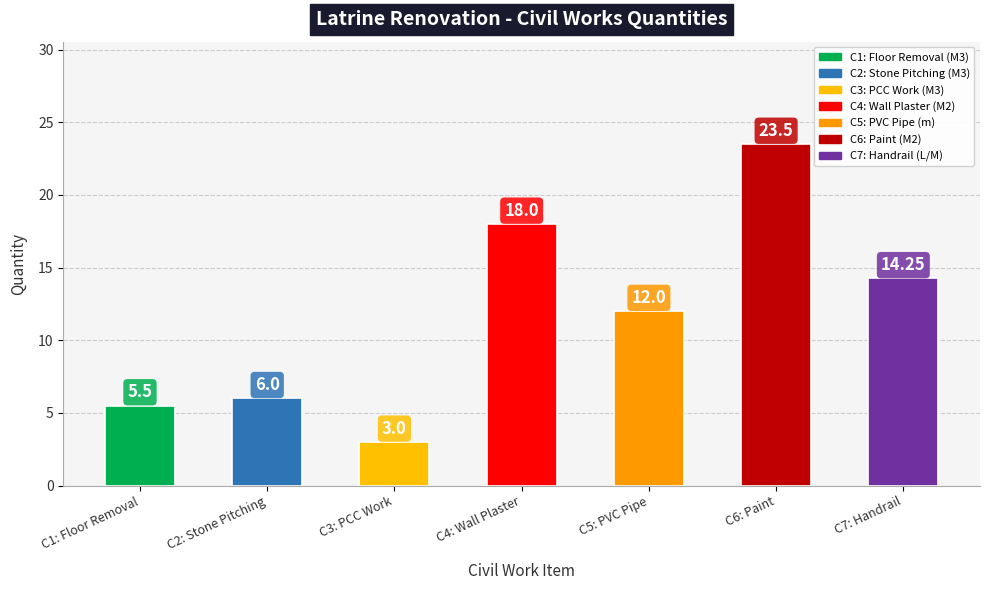

True or false: the data shows 14.2 at C7: Handrail.

True